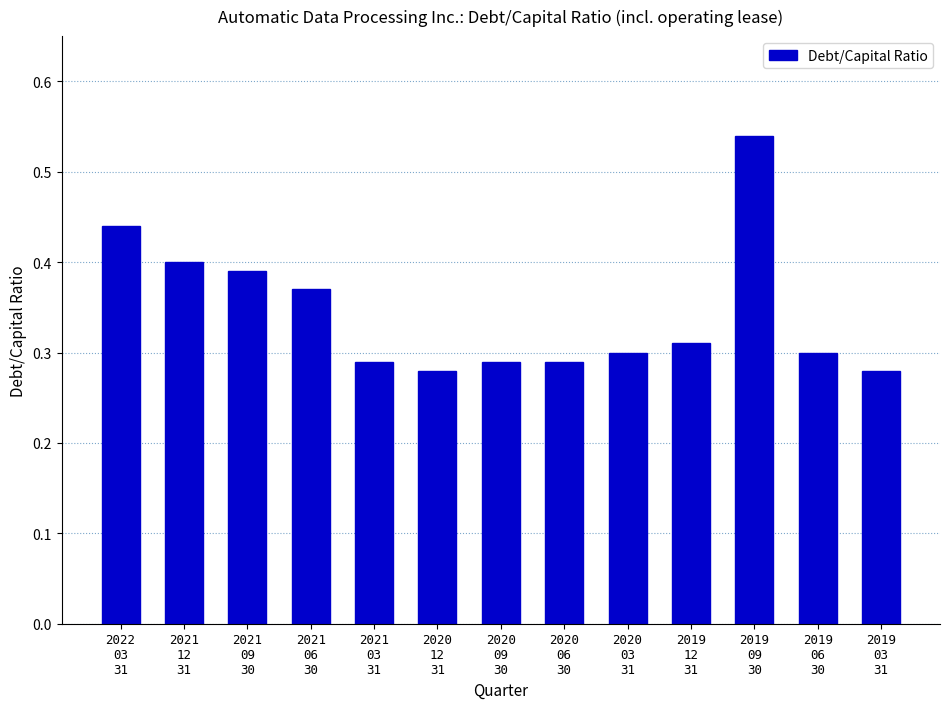

What position from the right is 2019
06
30?

2